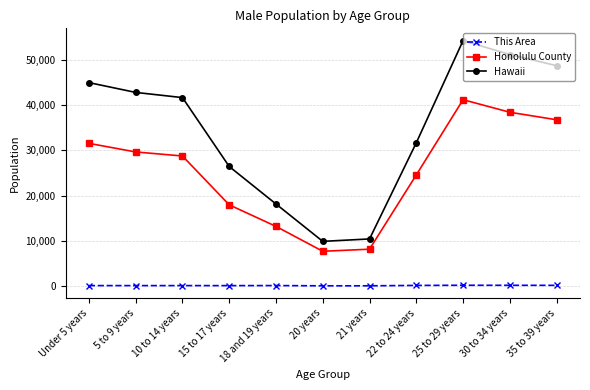

How many lines are shown in the chart?

3